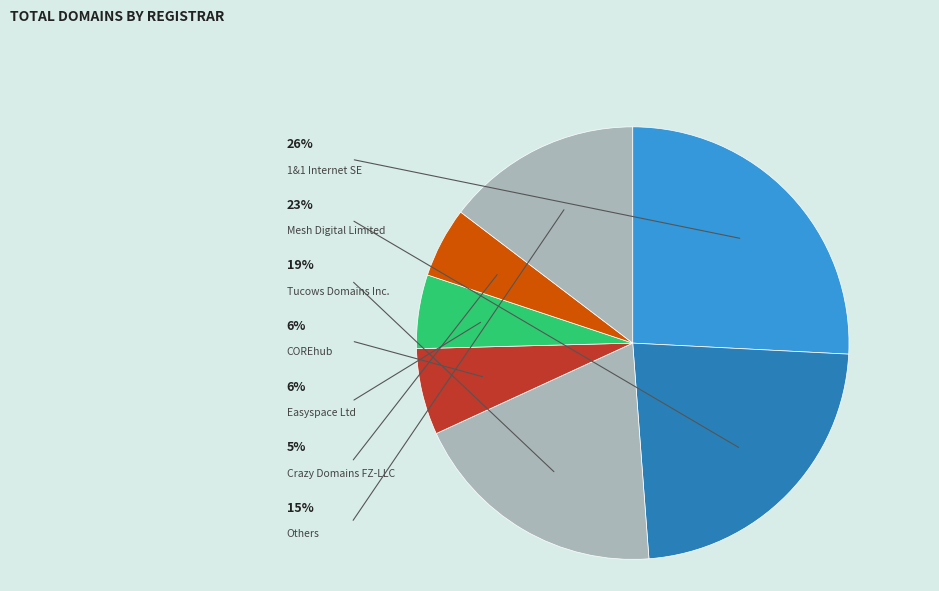

Which slice is the largest?

1&1 Internet SE